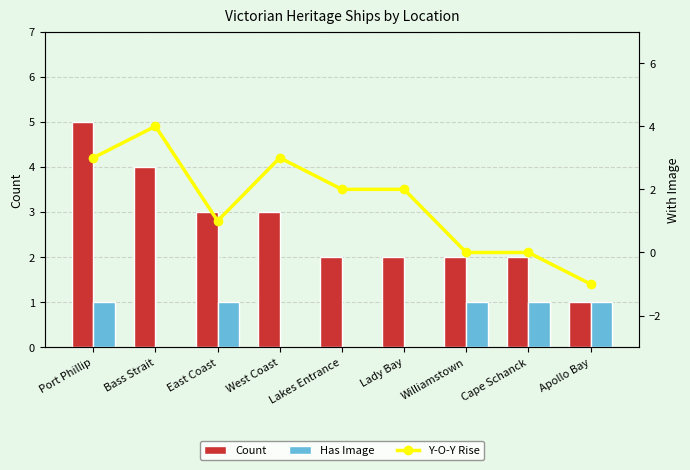

Are the bars horizontal?

No